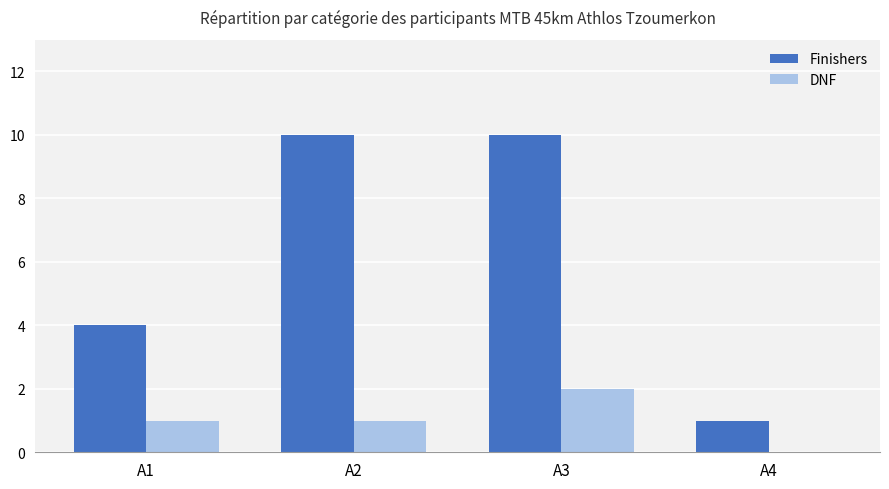

What is the total value across all series at A3?

12